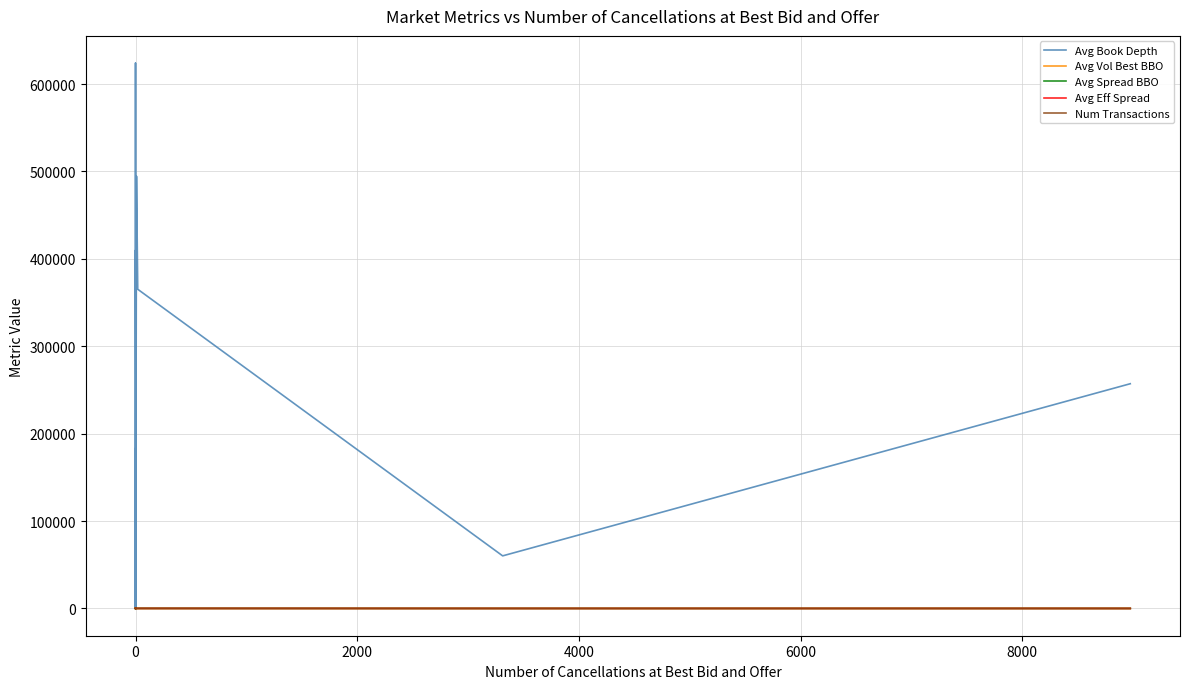

At 0, list the series in order from smallest to largest.

Avg Spread BBO, Avg Vol Best BBO, Avg Eff Spread, Num Transactions, Avg Book Depth